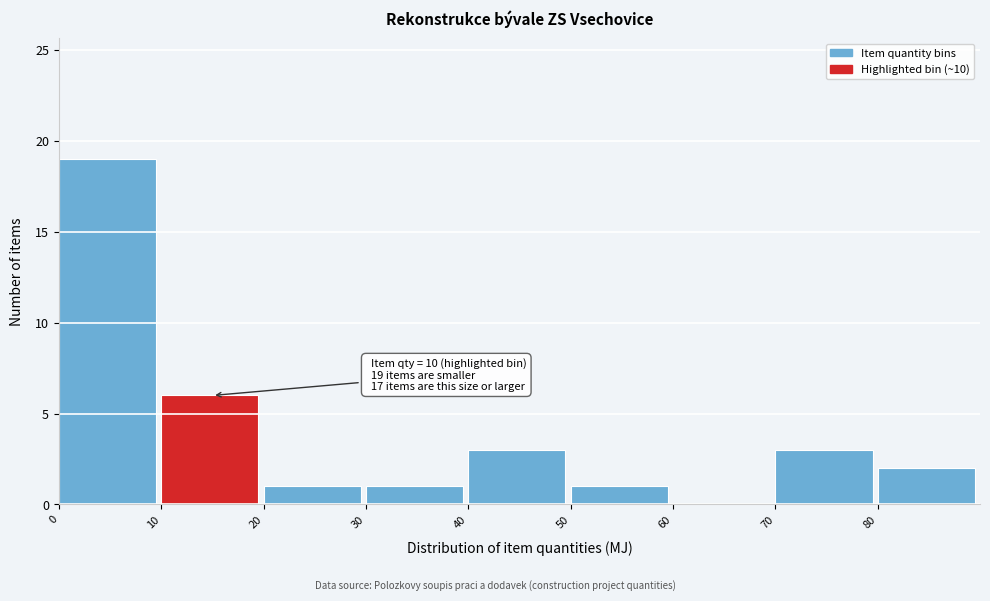

Over which range of the x-axis is the bar tallest?

0 to 10